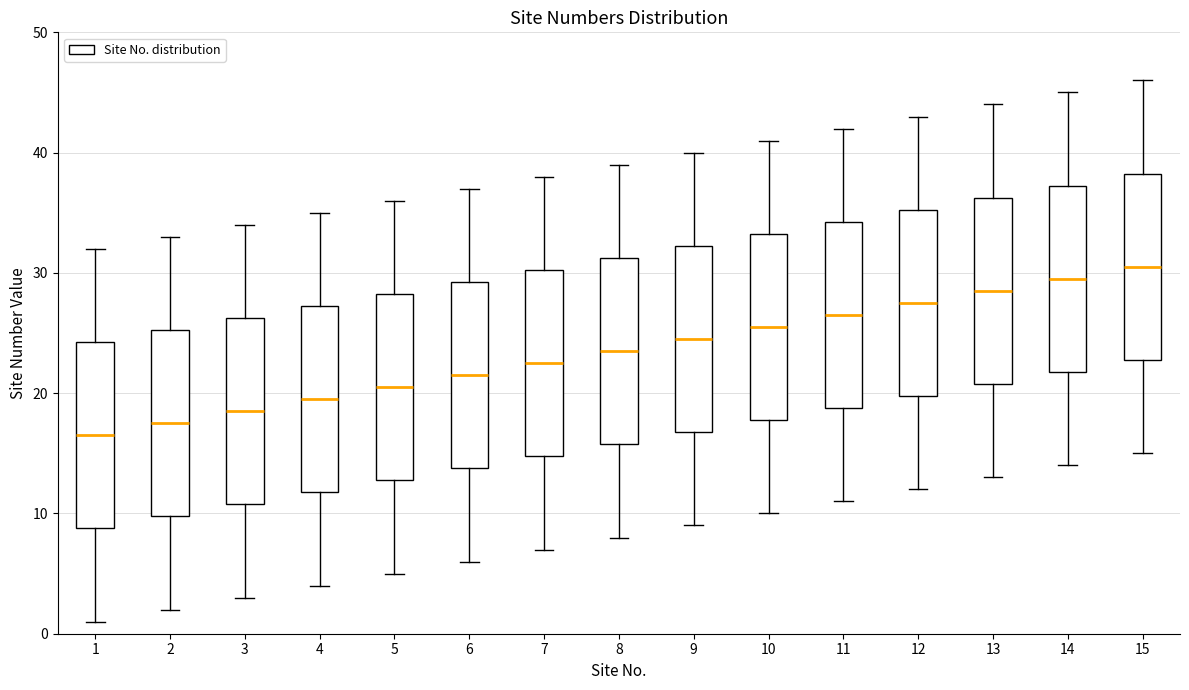

Reading left to right, read every box against the y-axis: the position of its median line, the range the box covers, and the ends of its whiskers. The values are not printed on the chart, so give them approximately, as read against the axis.

1: median 17, box 9 to 24, whiskers 1 to 32
2: median 18, box 10 to 25, whiskers 2 to 33
3: median 19, box 11 to 26, whiskers 3 to 34
4: median 20, box 12 to 27, whiskers 4 to 35
5: median 21, box 13 to 28, whiskers 5 to 36
6: median 22, box 14 to 29, whiskers 6 to 37
7: median 23, box 15 to 30, whiskers 7 to 38
8: median 24, box 16 to 31, whiskers 8 to 39
9: median 25, box 17 to 32, whiskers 9 to 40
10: median 26, box 18 to 33, whiskers 10 to 41
11: median 27, box 19 to 34, whiskers 11 to 42
12: median 28, box 20 to 35, whiskers 12 to 43
13: median 29, box 21 to 36, whiskers 13 to 44
14: median 30, box 22 to 37, whiskers 14 to 45
15: median 31, box 23 to 38, whiskers 15 to 46